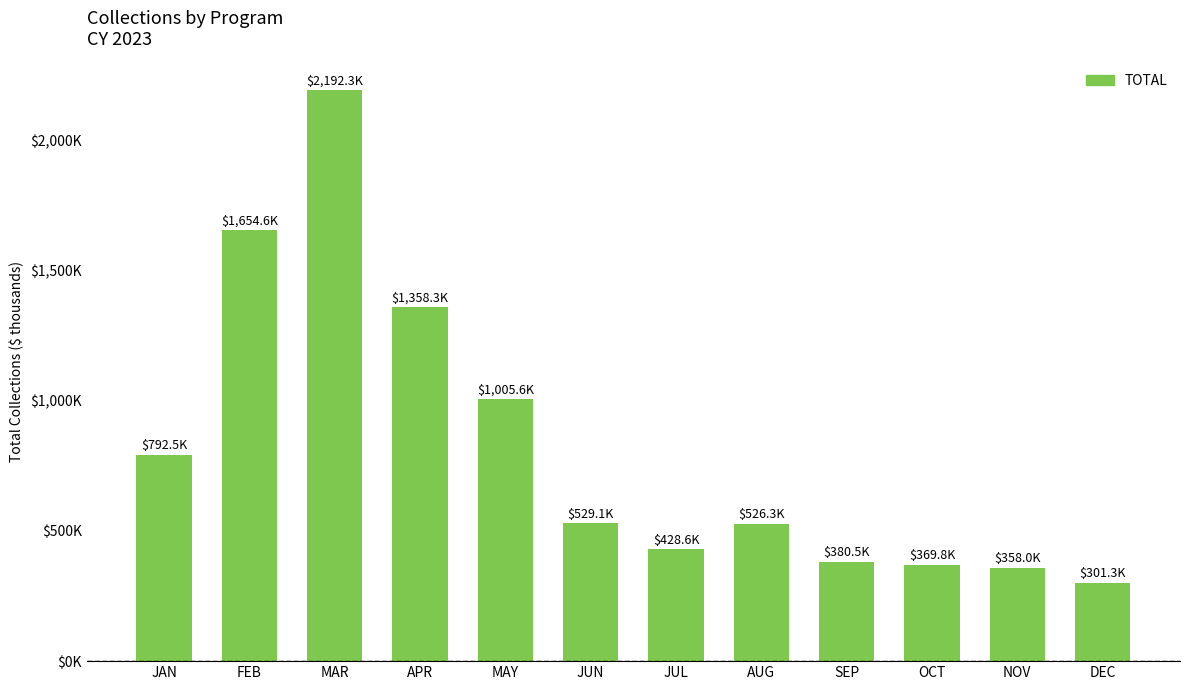

Which category has the lowest value across all series?

DEC